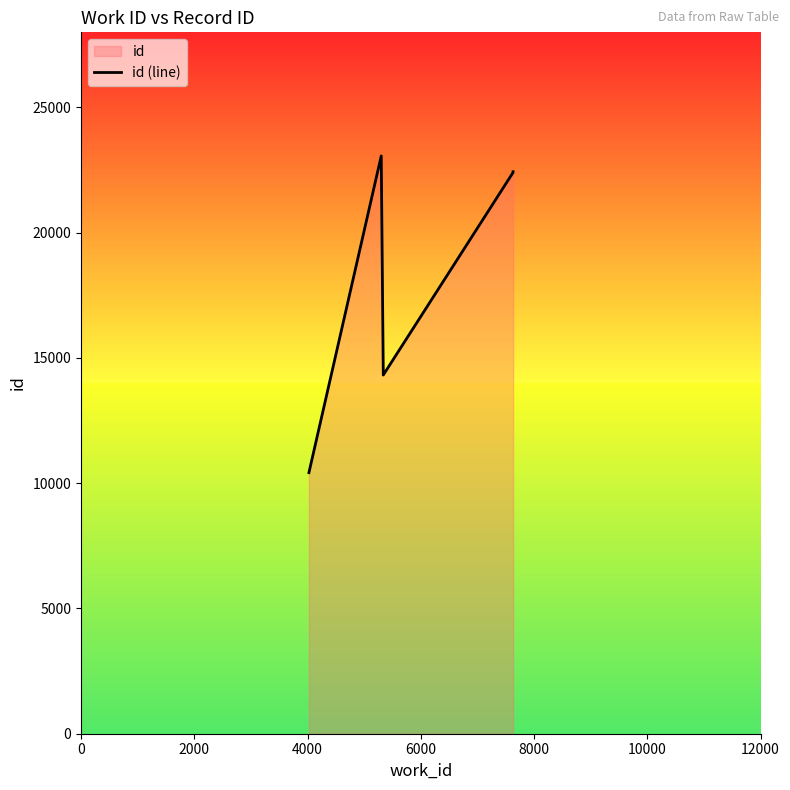

How many lines are shown in the chart?

1